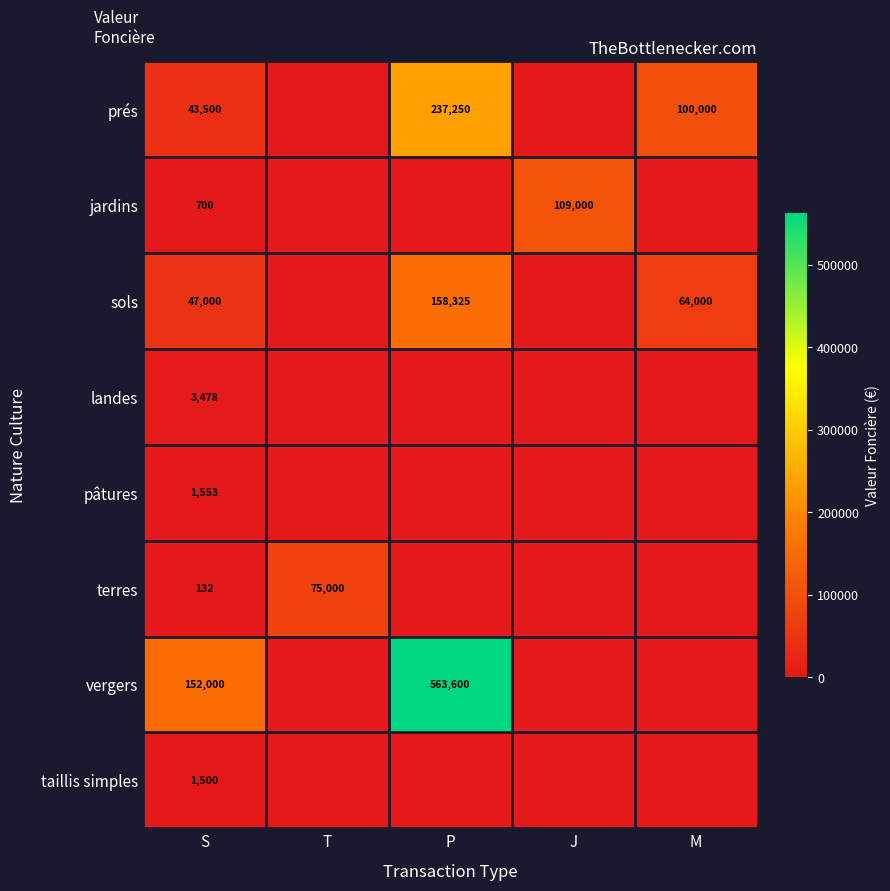

What is the difference between the highest and lowest values at S?

151868